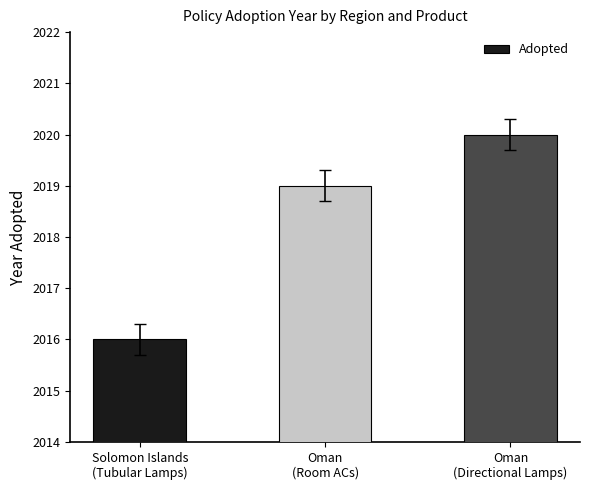

List the labels in order of value, smallest first.

Solomon Islands
(Tubular Lamps), Oman
(Room ACs), Oman
(Directional Lamps)